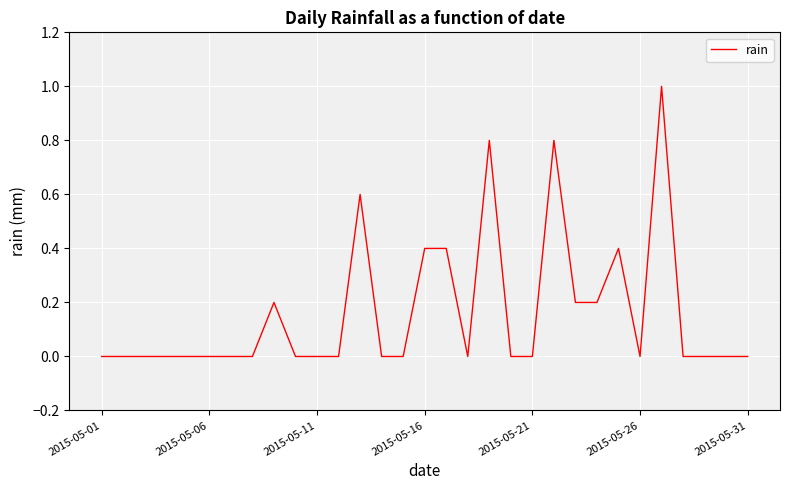

What is the maximum value shown in the chart?

1.0